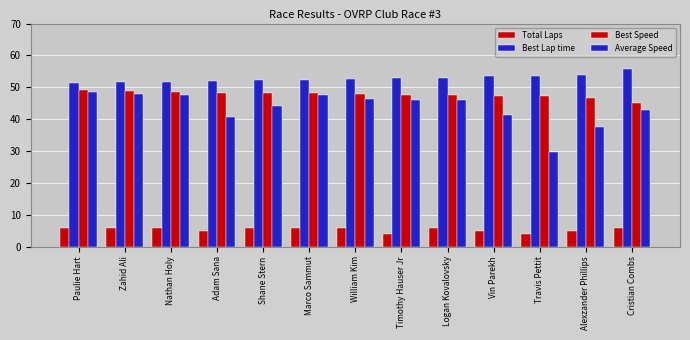

How many categories are shown in the chart?

13